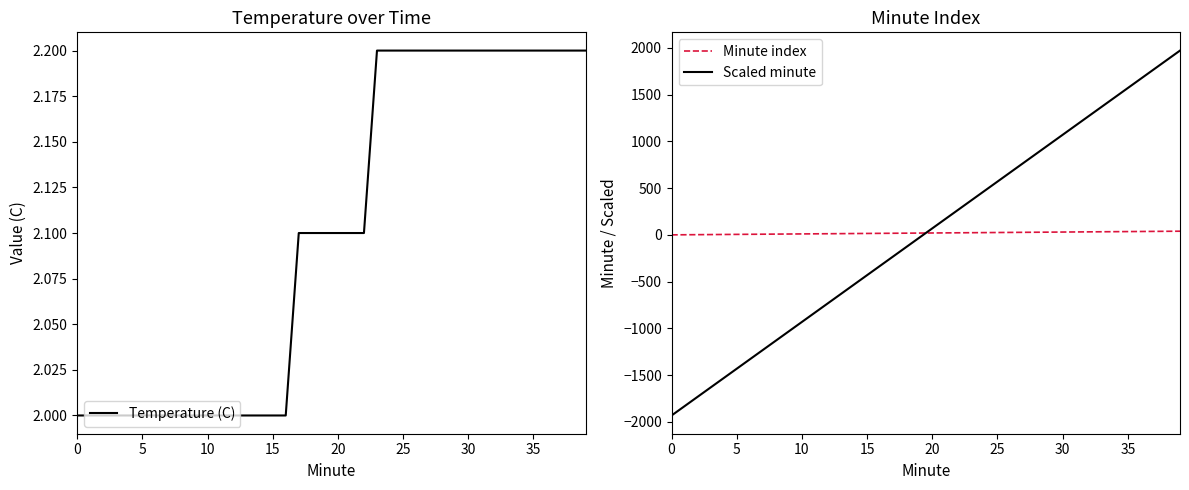

What is the maximum value for Scaled minute?

1969.5